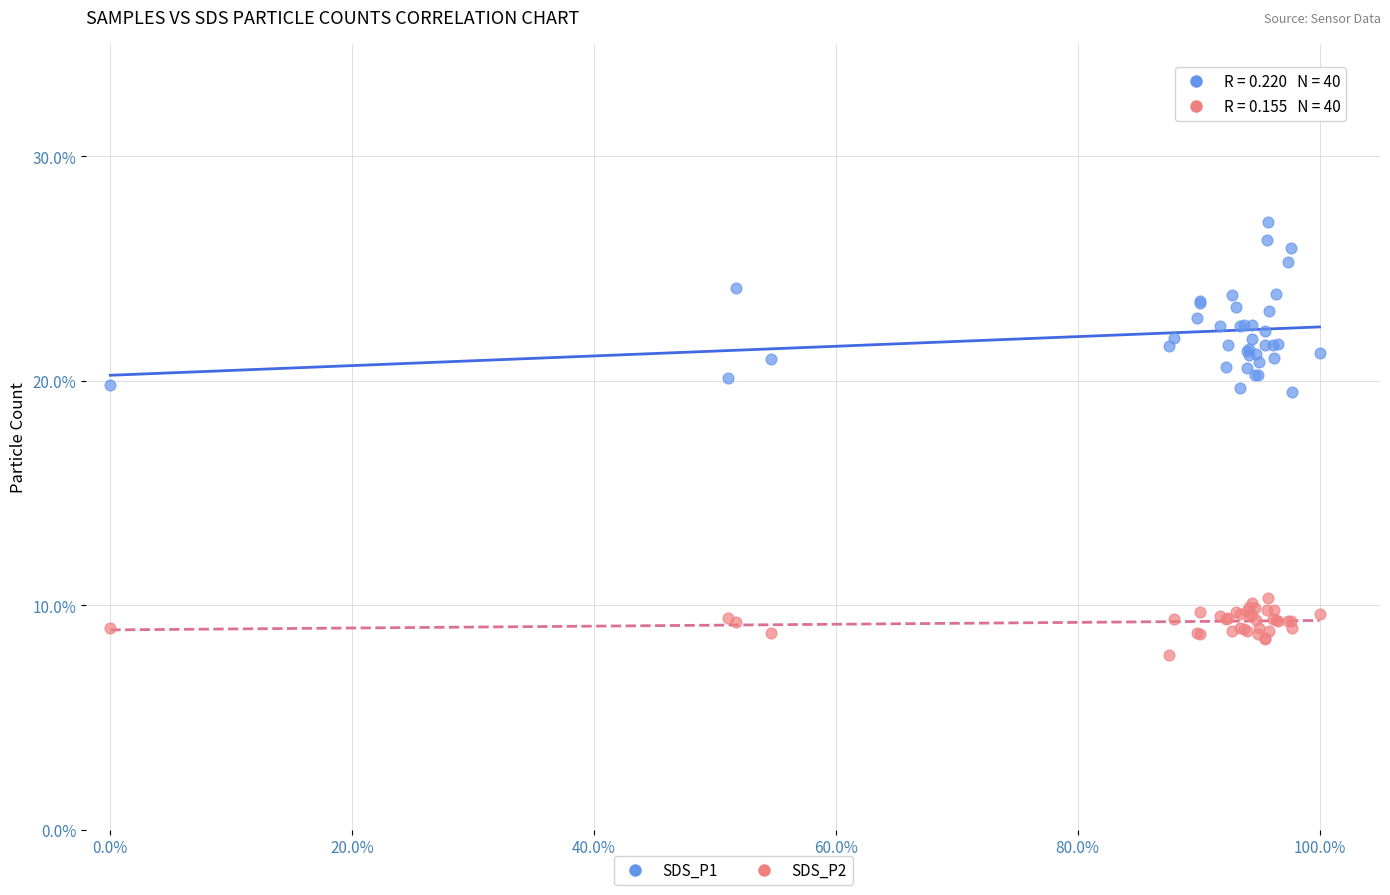

What are all the series names shown in the legend?

SDS_P1, SDS_P2